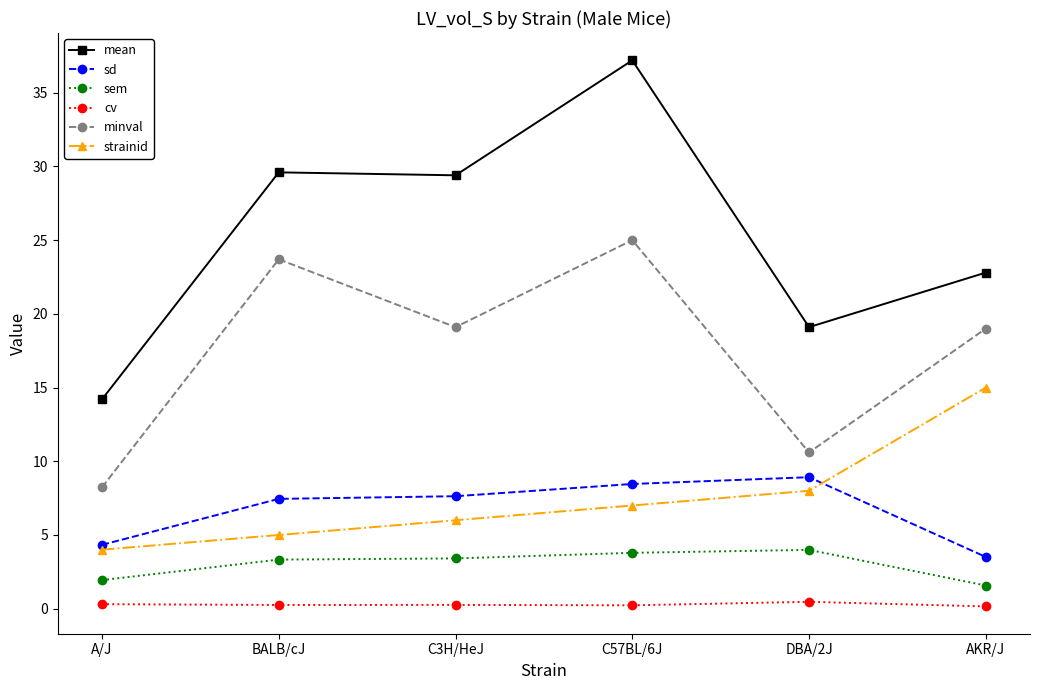

What is the value of the mean point at the 2nd from the left?

29.6